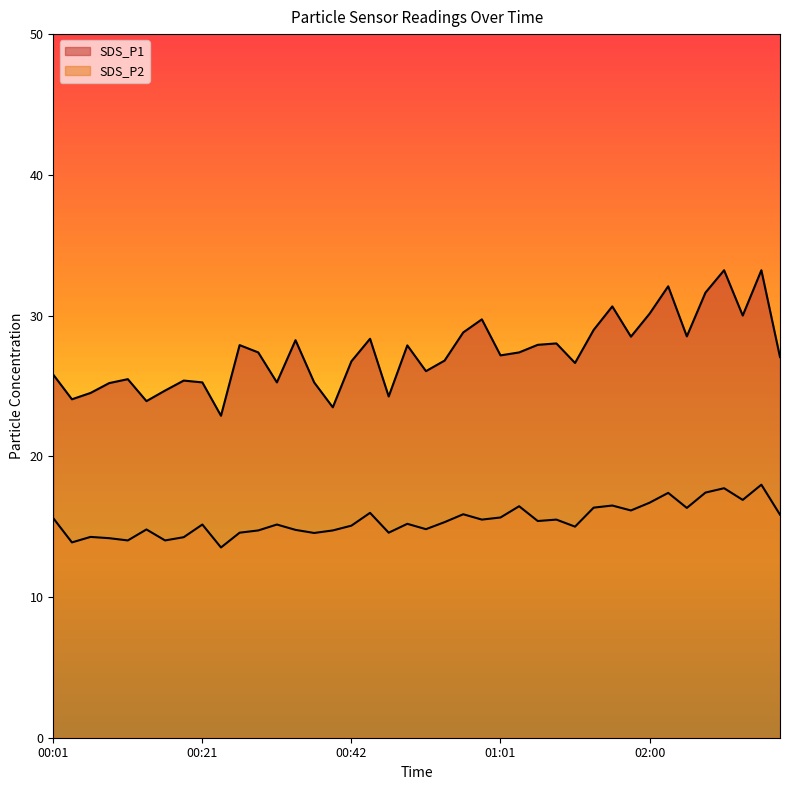

Which series changed the most between 00:56 and 02:13?

SDS_P1